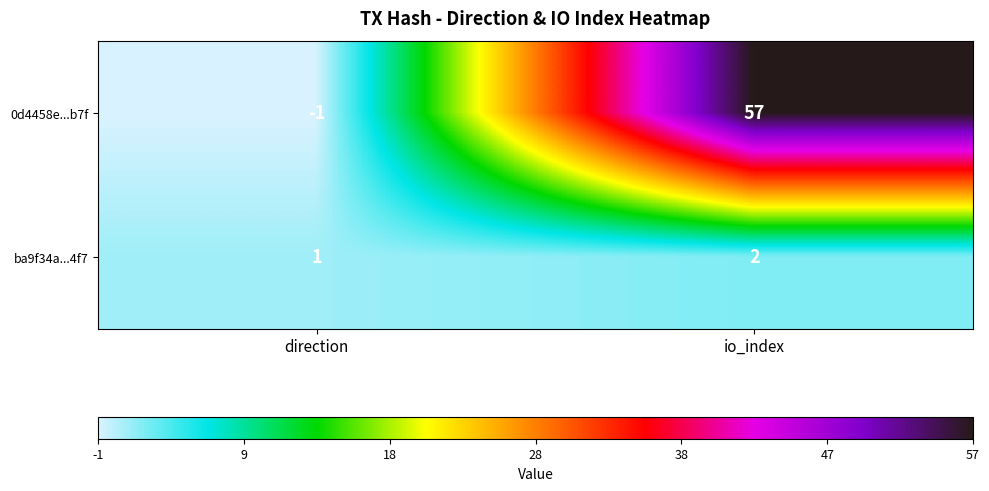

At which category is the sum across all series the highest?

io_index